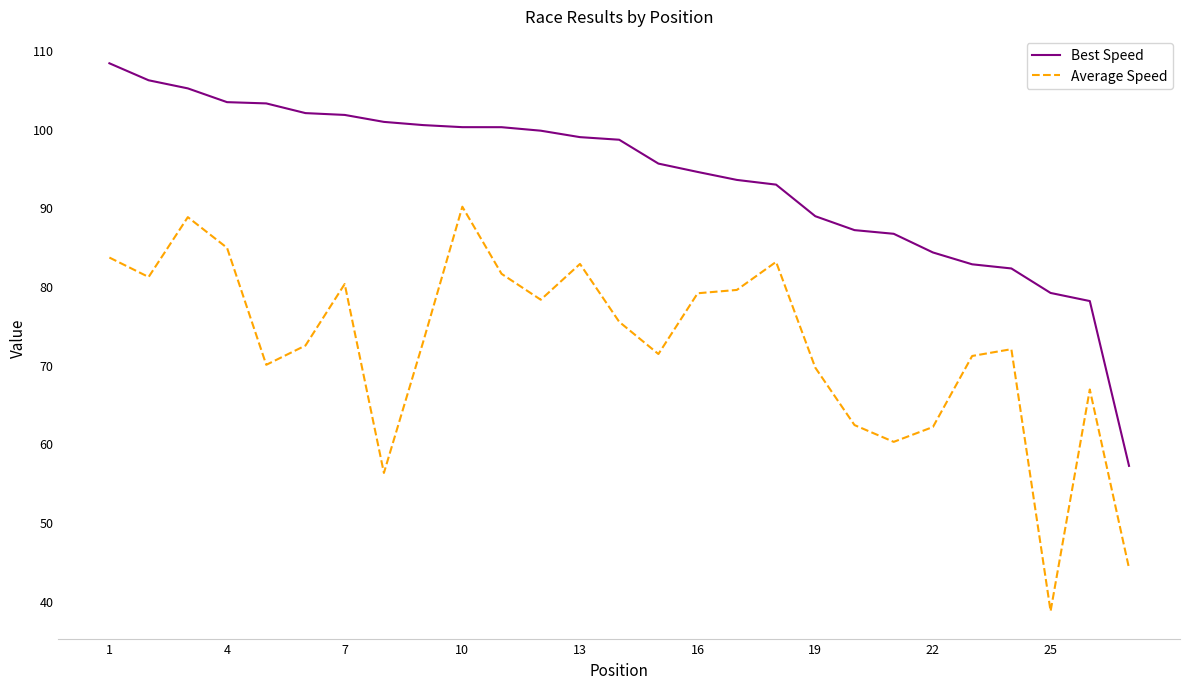

Count the number of data series in this chart.

2